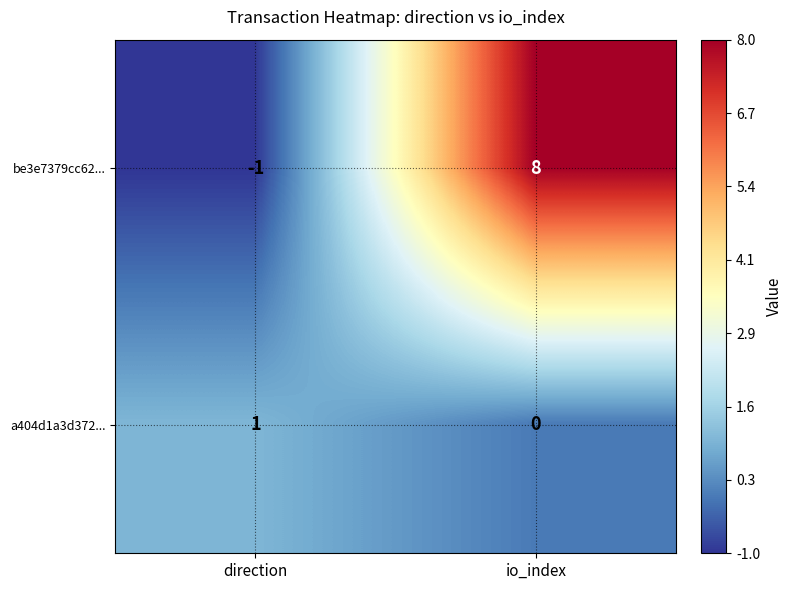

How many values in be3e7379cc62... are above zero?

1